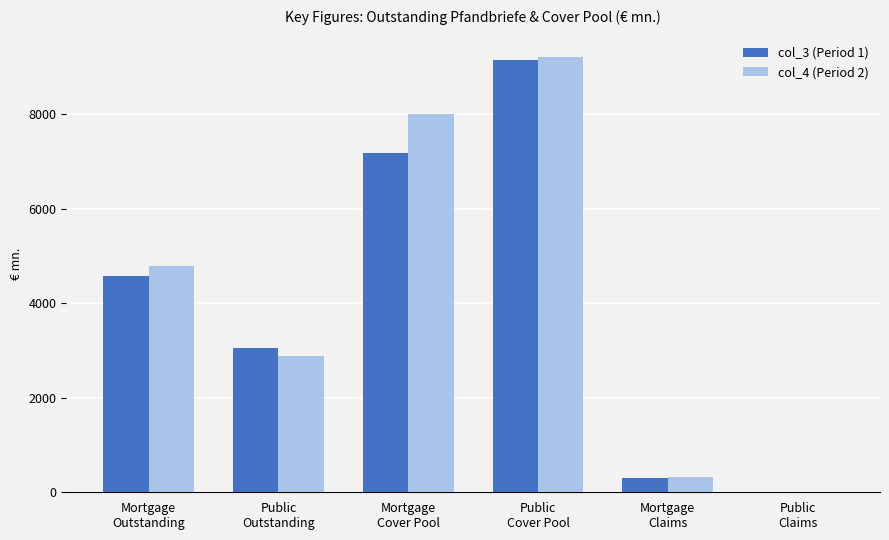

What is the highest value of the col_3 (Period 1) series?

9138.8